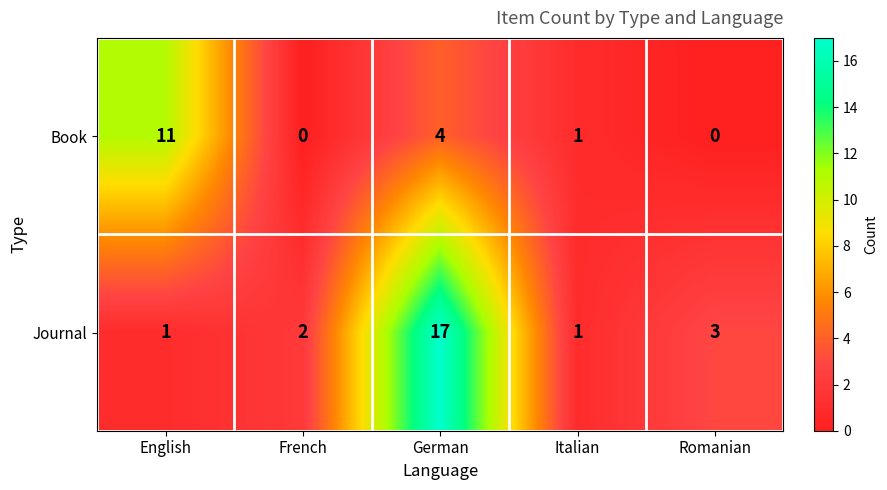

At how many categories does at least one series exceed 9?

2